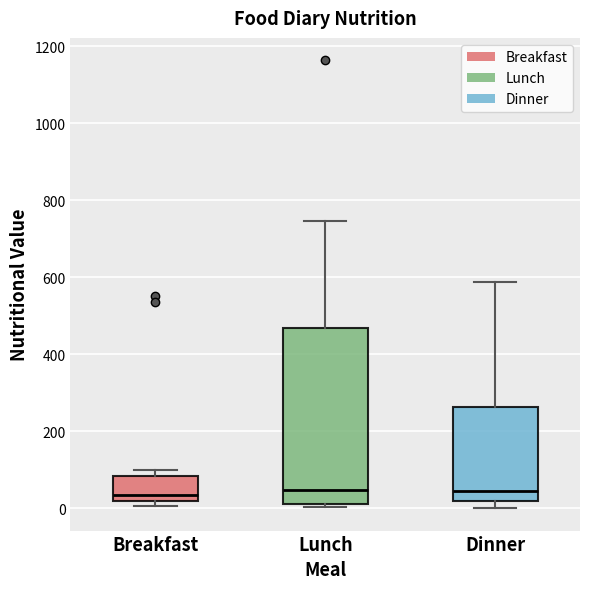

Reading left to right, transcribe this box plot: for each box, give where its median line is, the range the box spans, and where its two whiskers end, as read against the y-axis. The values are not printed on the chart, so give them approximately, as read against the axis.

Breakfast: median 40, box 20 to 80, whiskers 0 to 100
Lunch: median 40, box 20 to 460, whiskers 0 to 740
Dinner: median 40, box 20 to 260, whiskers 0 to 580